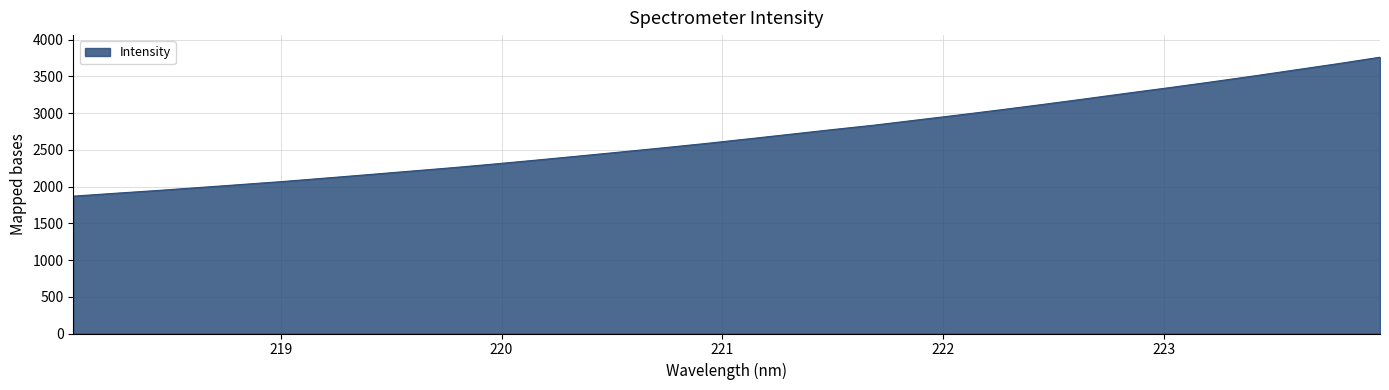

Does the chart have visible grid lines?

Yes